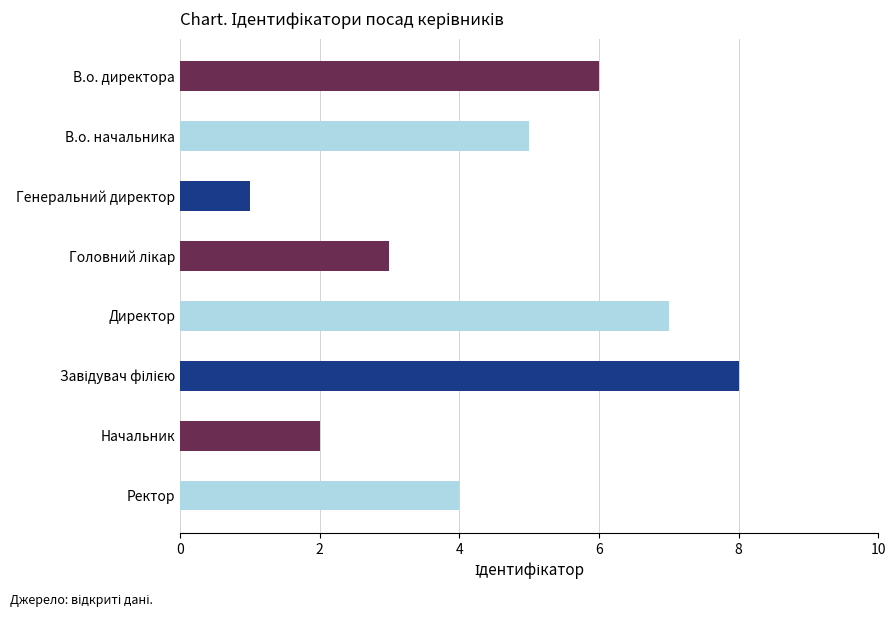

How many series are shown in this chart?

1